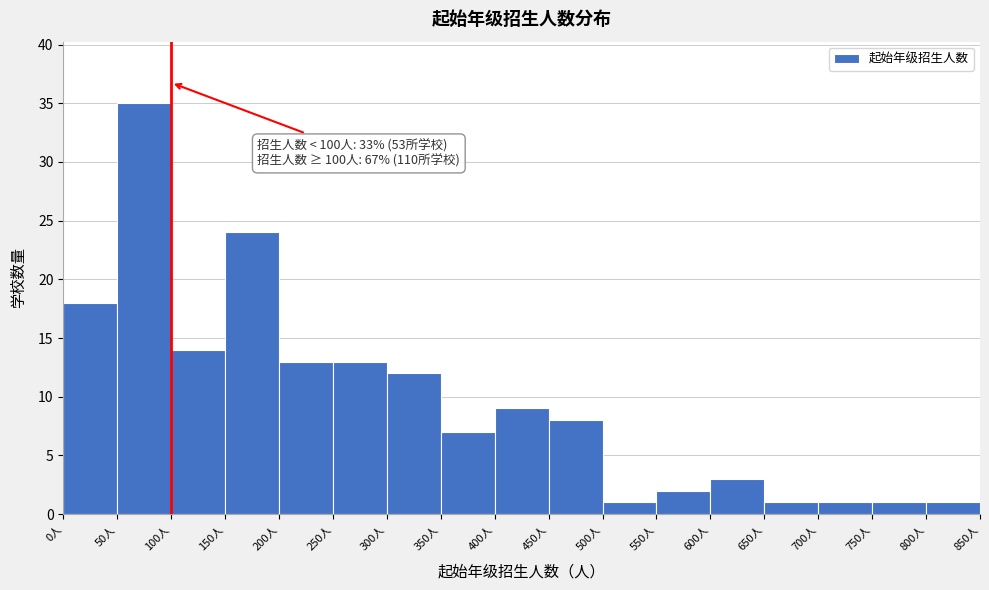

Over which range of the x-axis is the bar tallest?

50 to 100